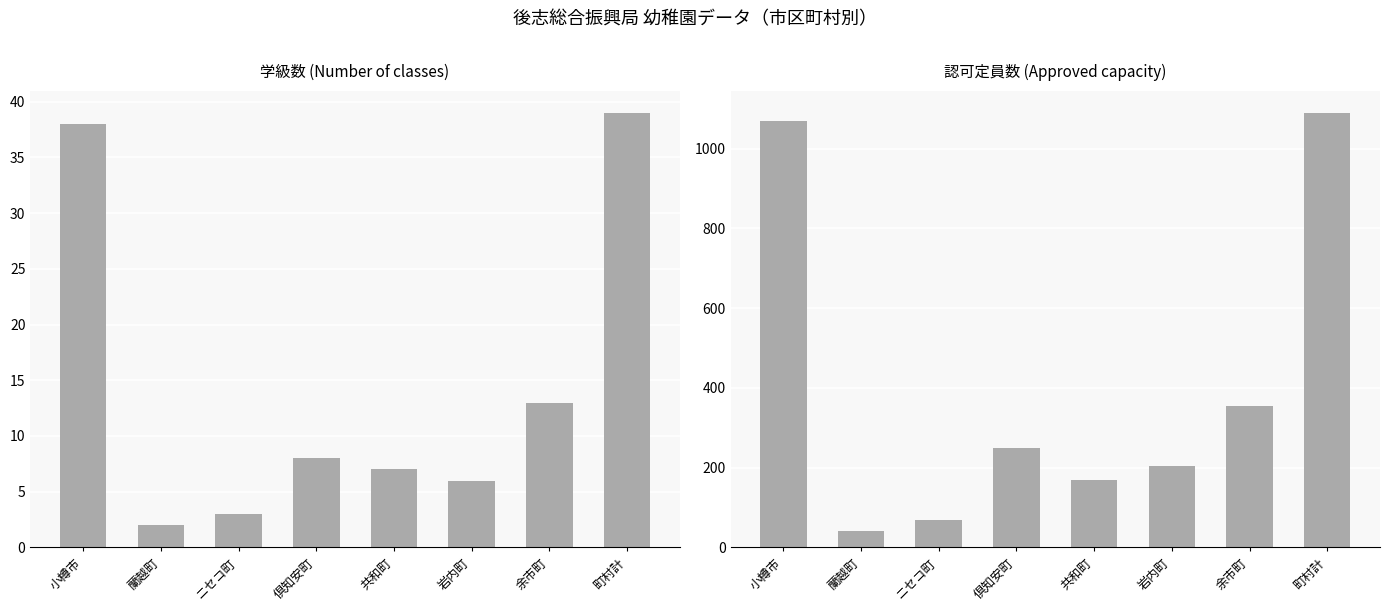

List the series in order of their overall mean, highest first.

認可定員数, 学級数